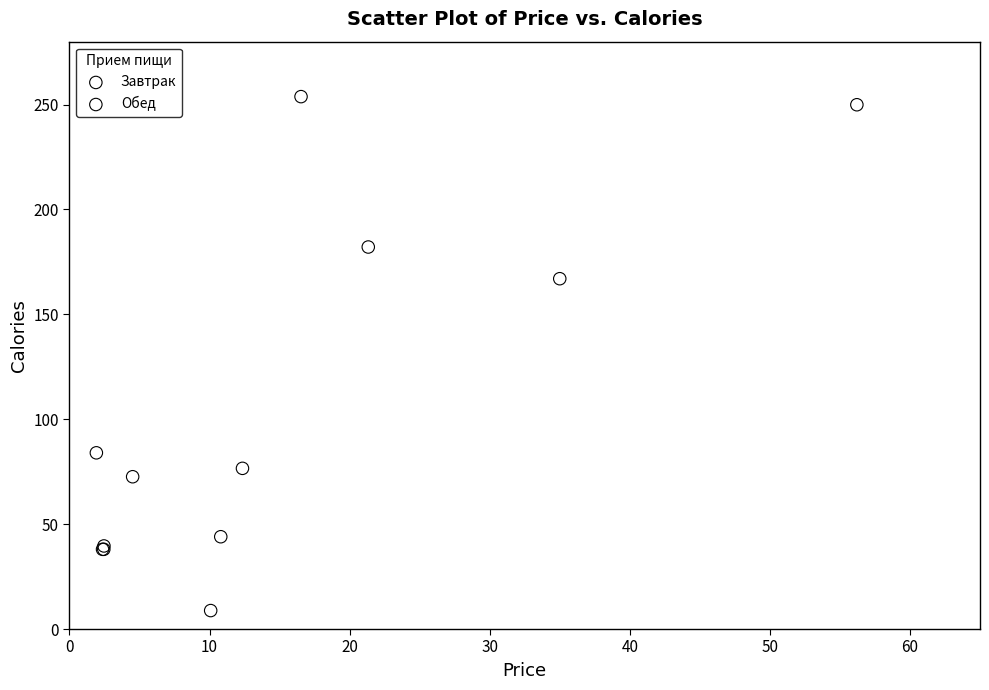

Which series contains the lowest Y value?

Обед